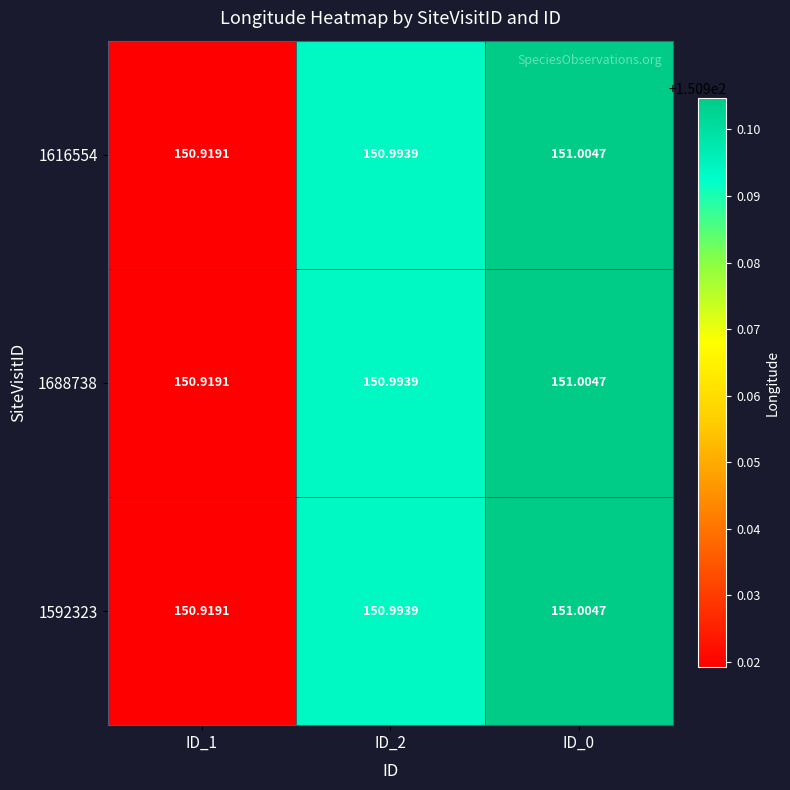

How many categories are shown in the chart?

3